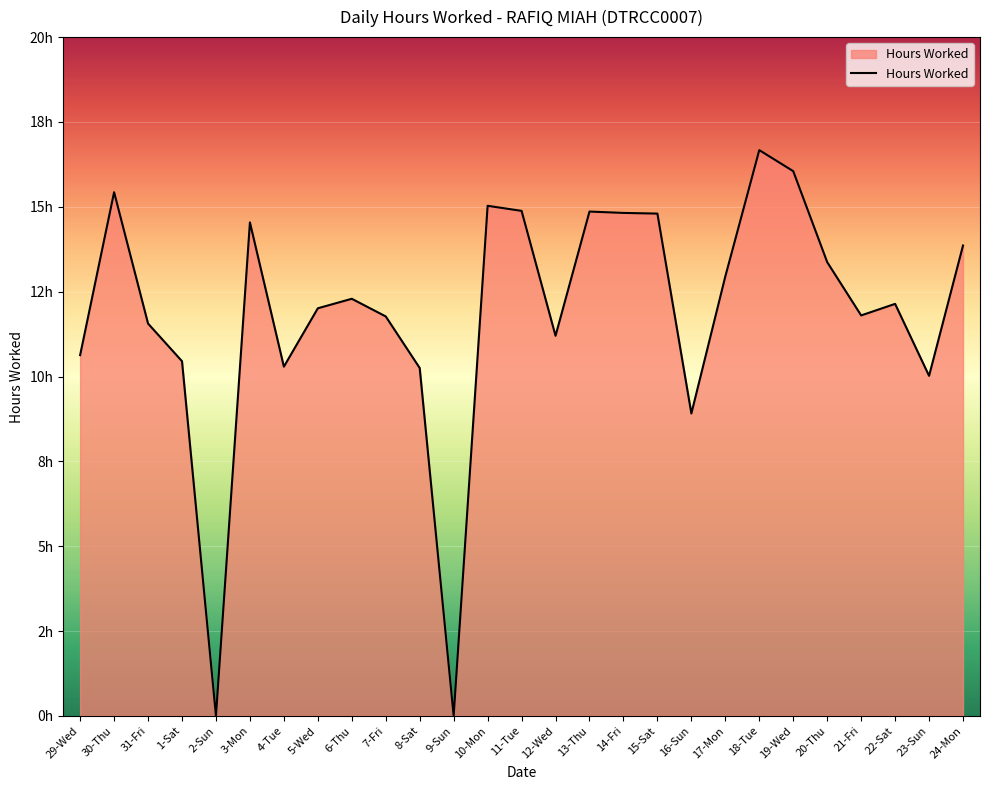

List the labels in order of value, smallest first.

2-Sun, 9-Sun, 16-Sun, 23-Sun, 8-Sat, 4-Tue, 1-Sat, 29-Wed, 12-Wed, 31-Fri, 7-Fri, 21-Fri, 5-Wed, 22-Sat, 6-Thu, 17-Mon, 20-Thu, 24-Mon, 3-Mon, 15-Sat, 14-Fri, 13-Thu, 11-Tue, 10-Mon, 30-Thu, 19-Wed, 18-Tue